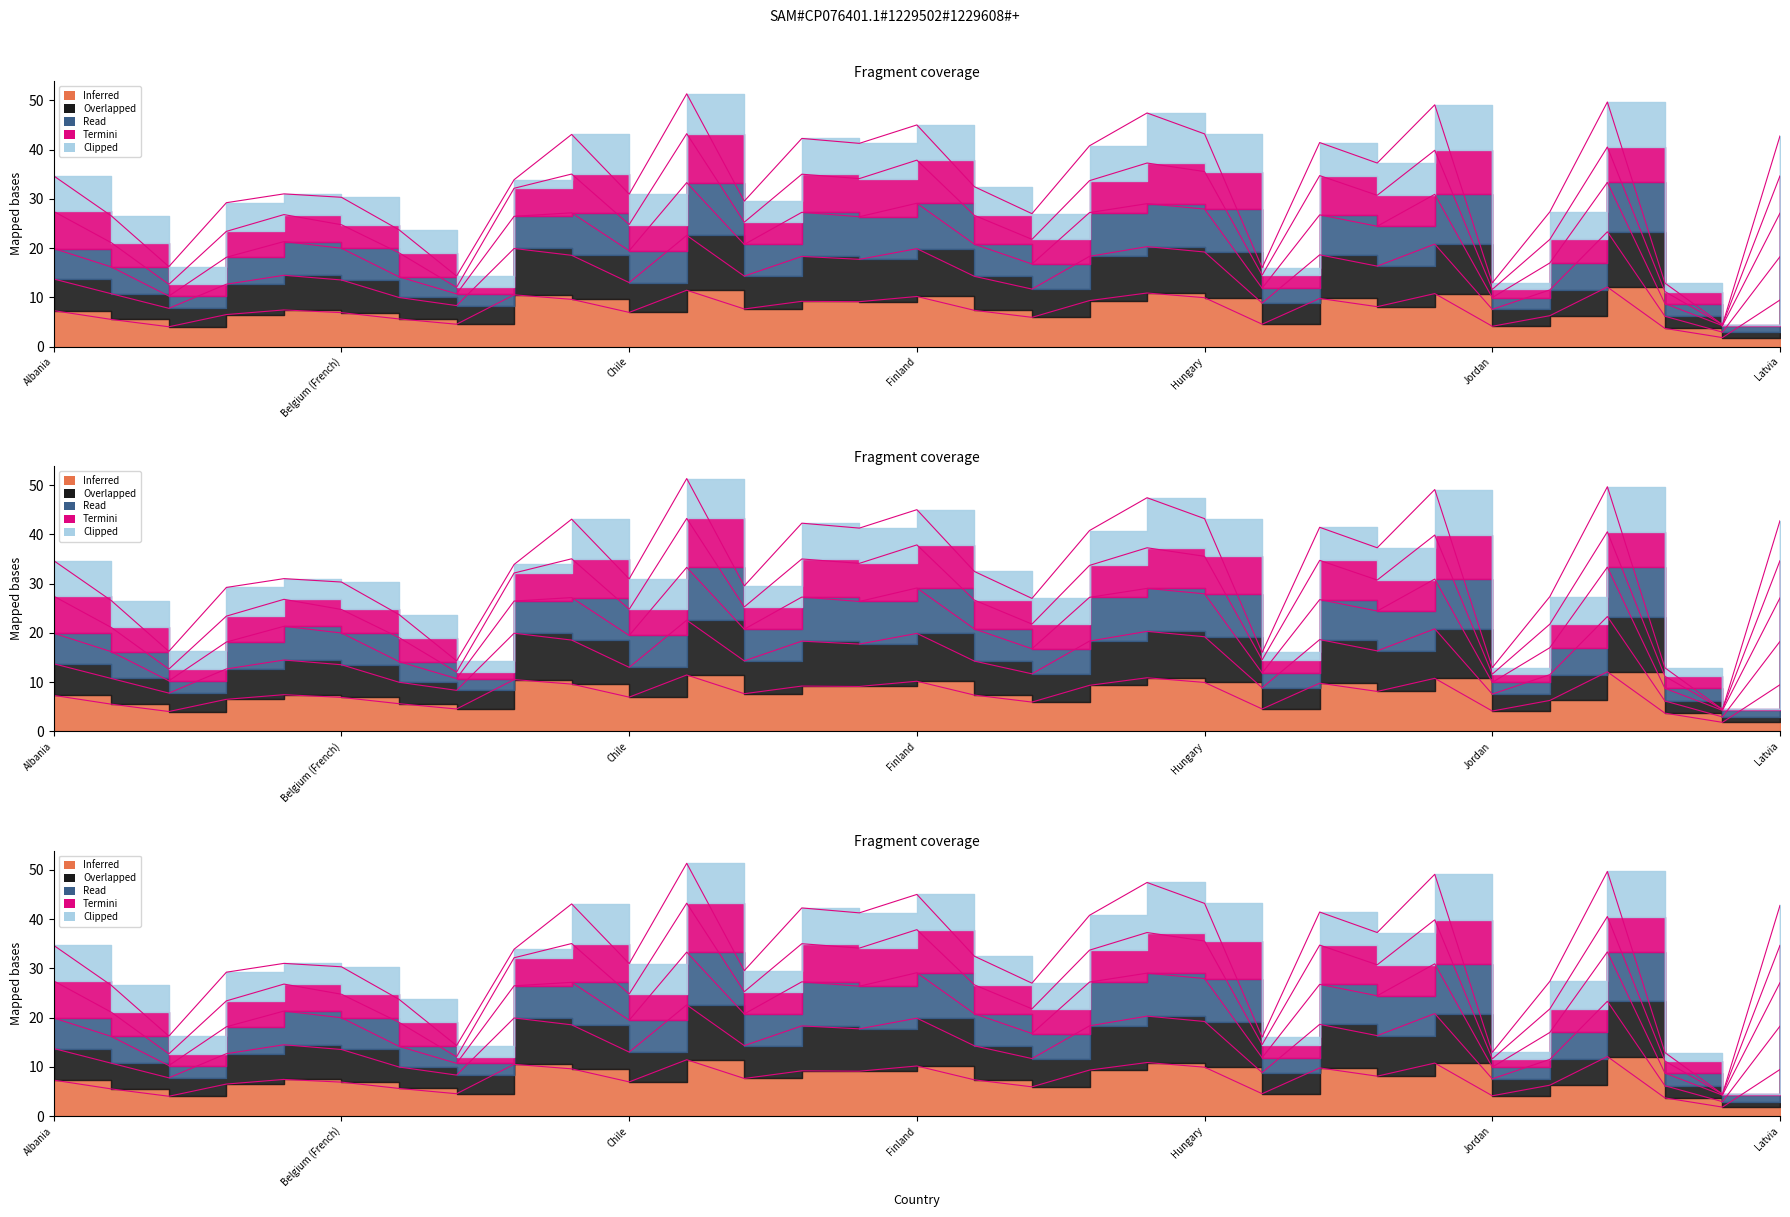

What is the greatest value displayed?

51.3